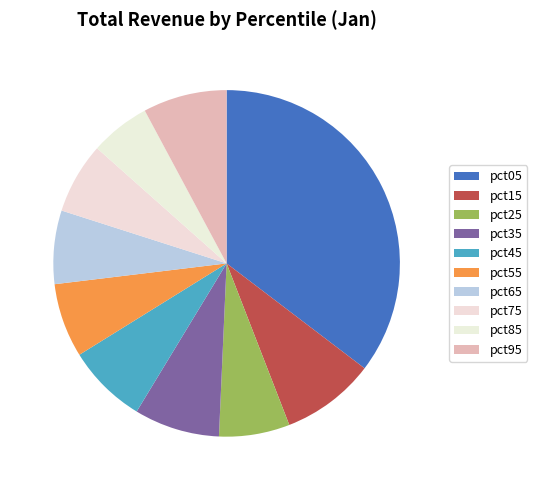

How many slices are in this pie chart?

10